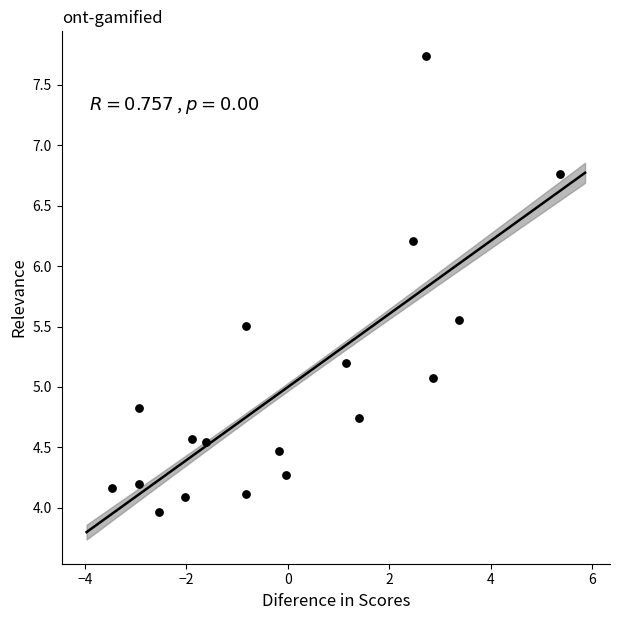

What Y value in the scatter plot is closest to 5?

5.1